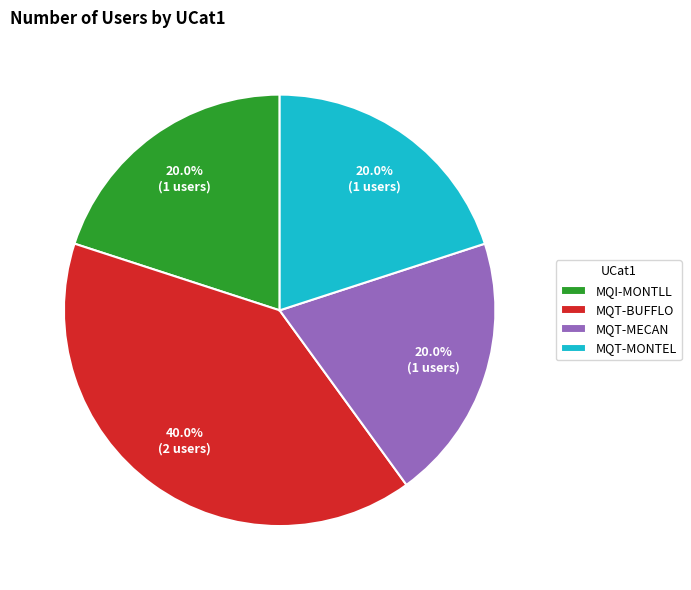

Is it true that MQT-BUFFLO is 40% of the pie?

True